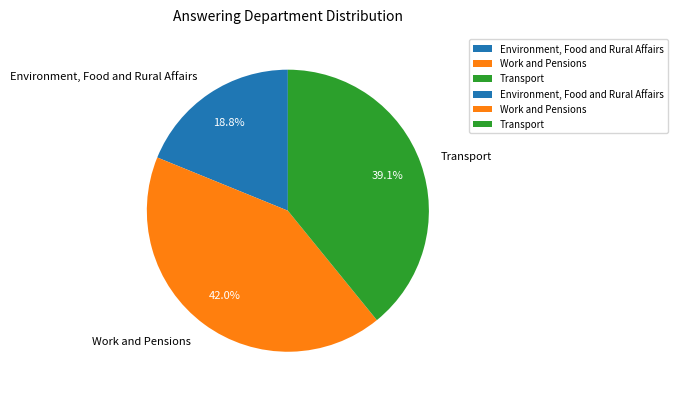

Approximately how many times larger is the value at Environment, Food and Rural Affairs compared to Transport?

0.5